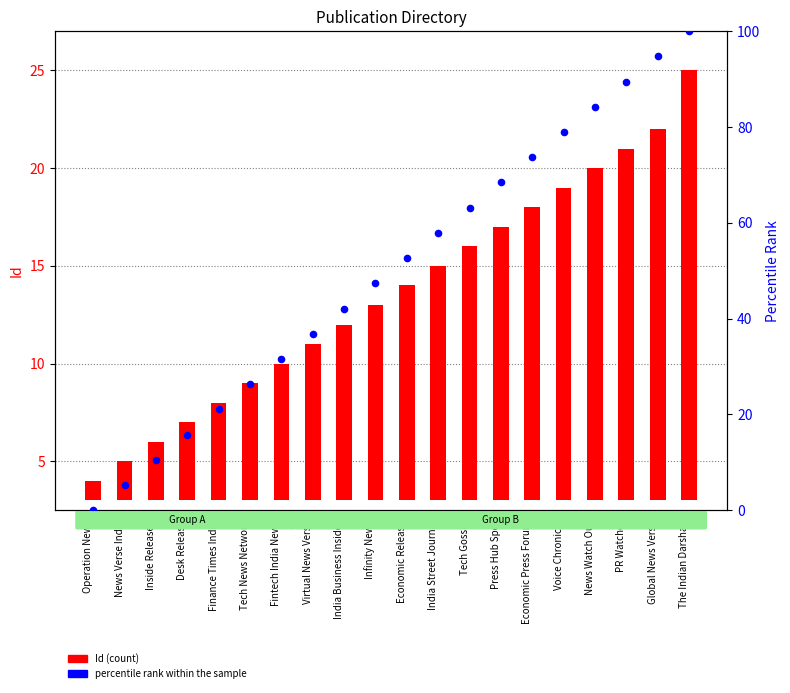

At which category is the sum across all series the highest?

The Indian Darshan